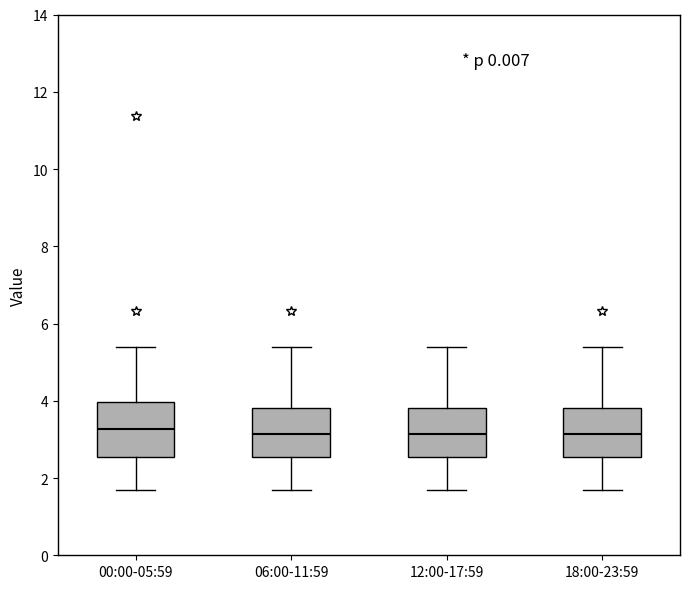

Reading left to right, read every box against the y-axis: the position of its median line, the range the box covers, and the ends of its whiskers. The values are not printed on the chart, so give them approximately, as read against the axis.

00:00-05:59: median 3.2, box 2.6 to 4.0, whiskers 1.8 to 5.4
06:00-11:59: median 3.2, box 2.6 to 3.8, whiskers 1.8 to 5.4
12:00-17:59: median 3.2, box 2.6 to 3.8, whiskers 1.8 to 5.4
18:00-23:59: median 3.2, box 2.6 to 3.8, whiskers 1.8 to 5.4